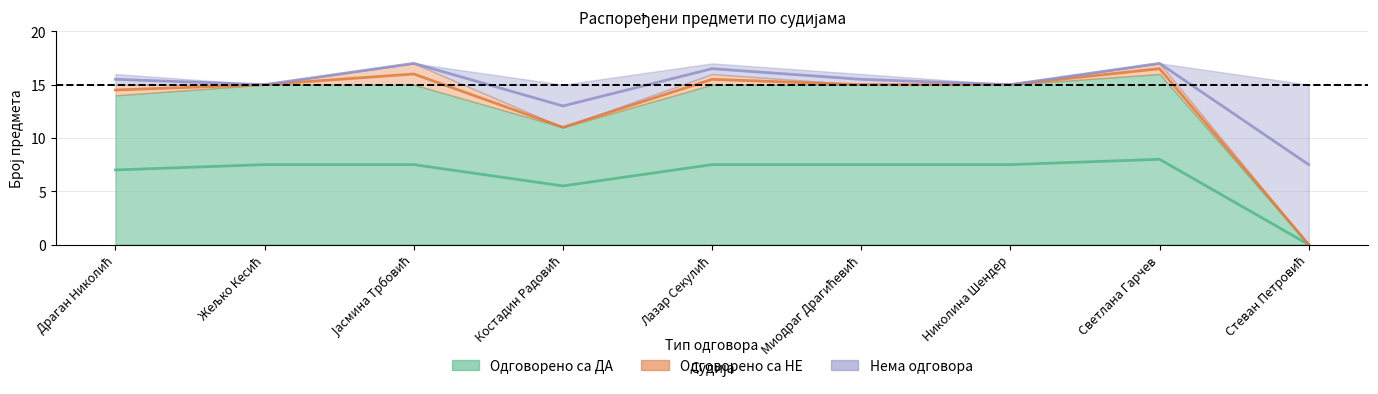

What is the difference between the Одговорено са ДА values at Костадин Радовић and Јасмина Трбовић?

2.0